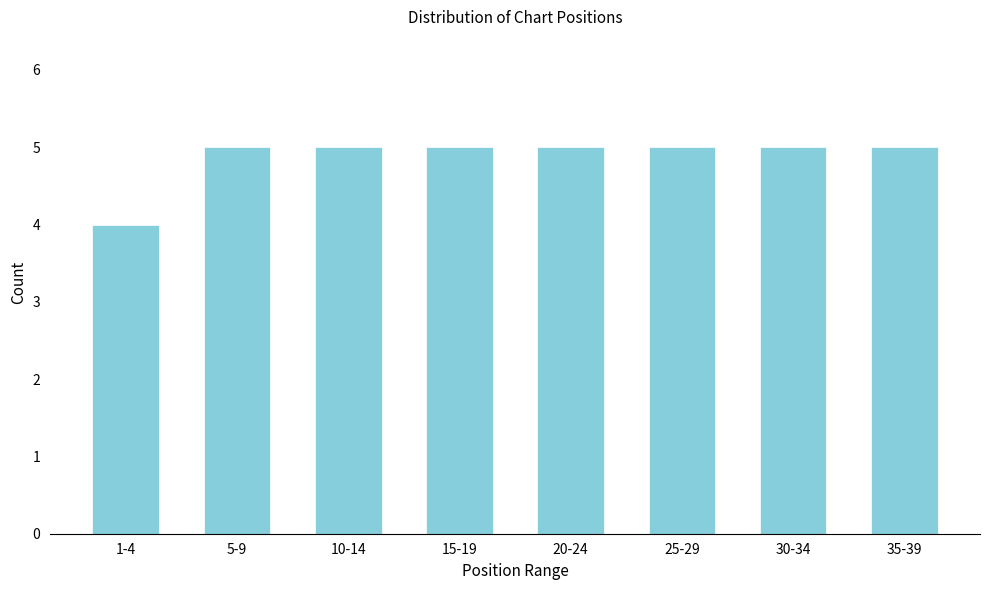

Reading left to right, list all the values displayed in this chart.

4	5	5	5	5	5	5	5